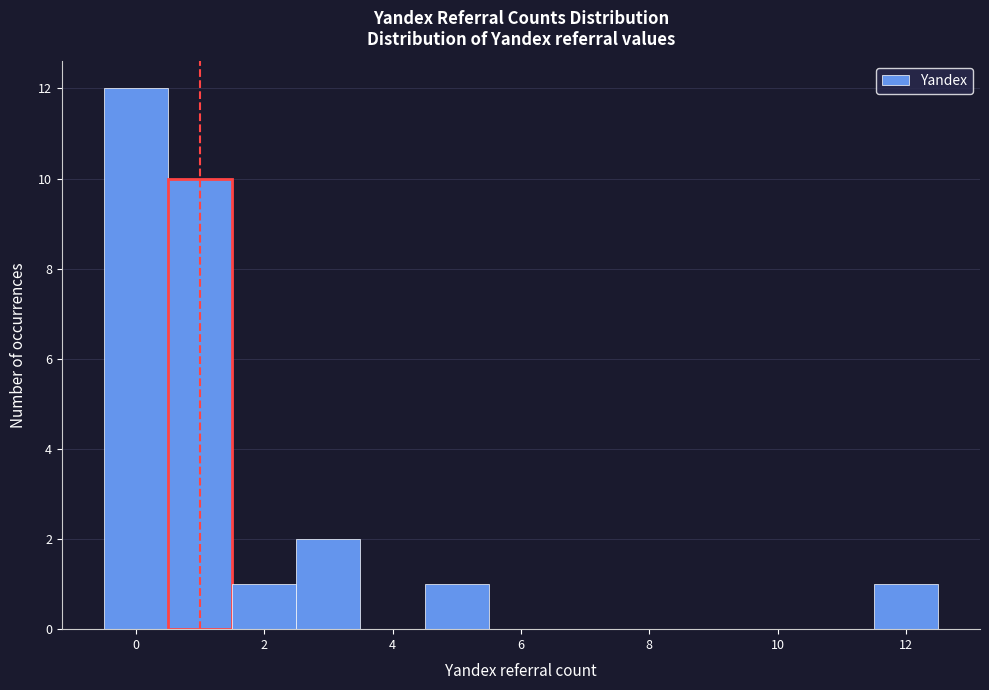

Reading left to right, list every bar in this chart as the range it spans on the x-axis followed by its height. Neither the bar edges nor the heights are printed on the chart, so give them approximately, as read against the axes.

-0.5 to 0.5: 12
0.5 to 1.5: 10
1.5 to 2.5: 1
2.5 to 3.5: 2
3.5 to 4.5: 0
4.5 to 5.5: 1
5.5 to 6.5: 0
6.5 to 7.5: 0
7.5 to 8.5: 0
8.5 to 9.5: 0
9.5 to 10.5: 0
10.5 to 11.5: 0
11.5 to 12.5: 1